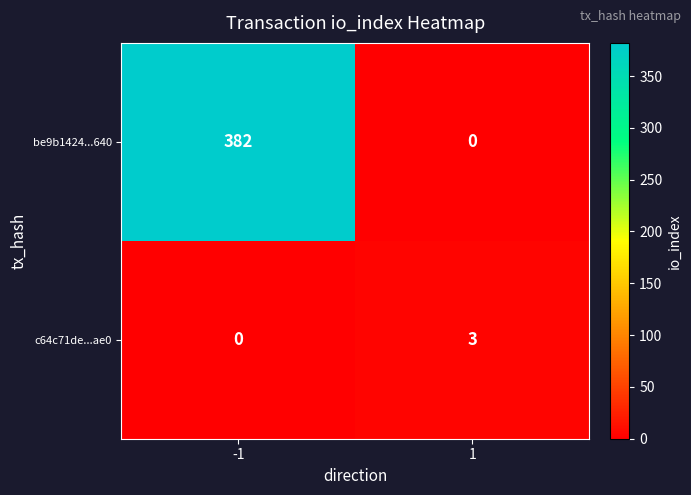

What is the total value across all series at -1?

382